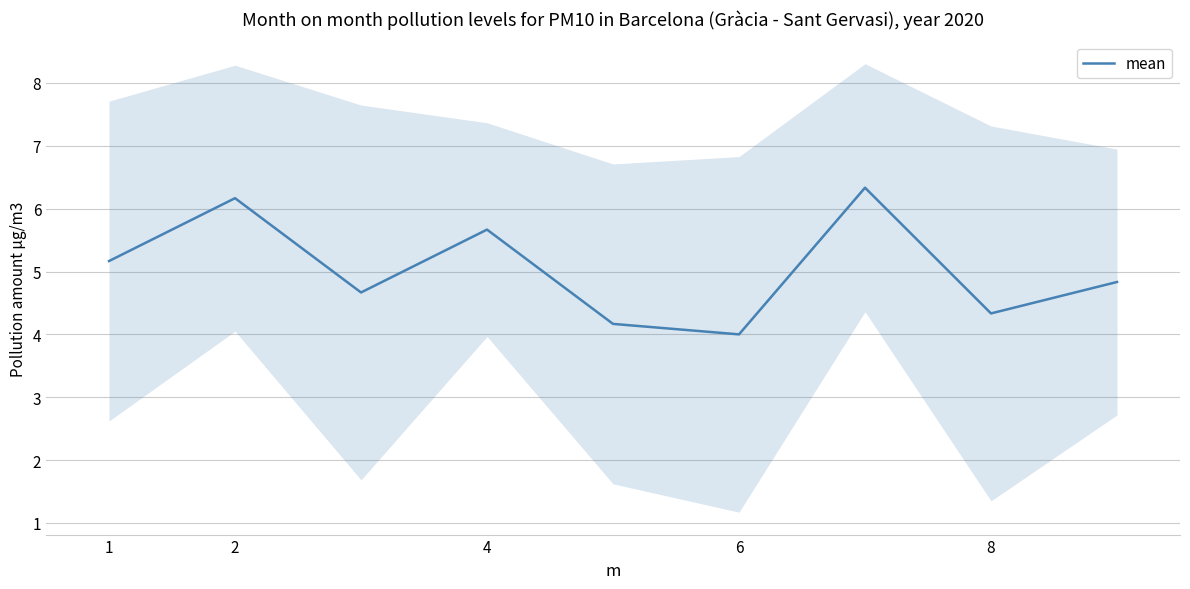

What is the minimum value for mean?

4.0